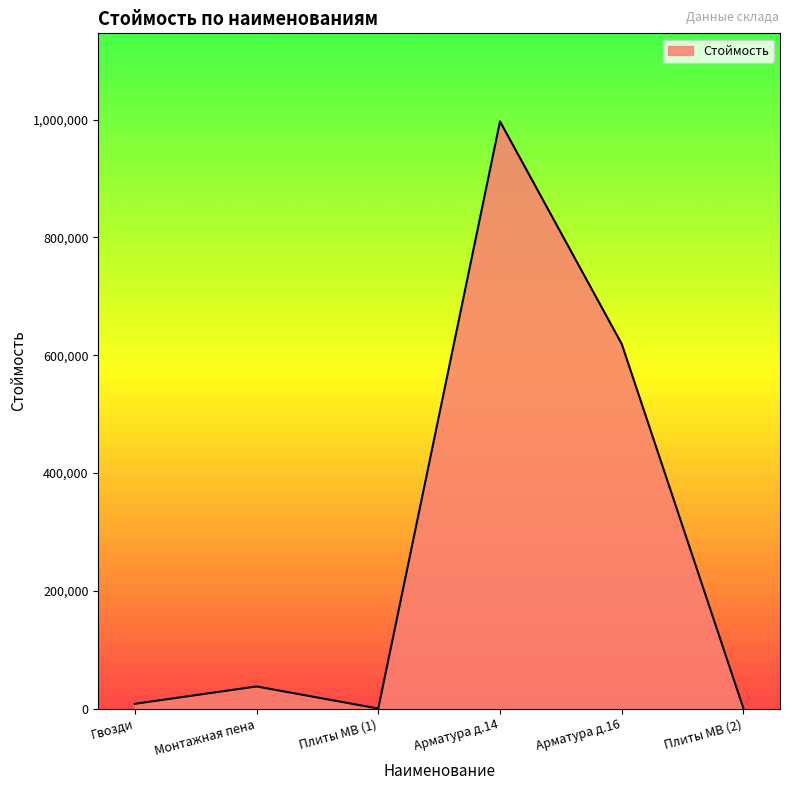

Which category has the highest value across all series?

Арматура д.14